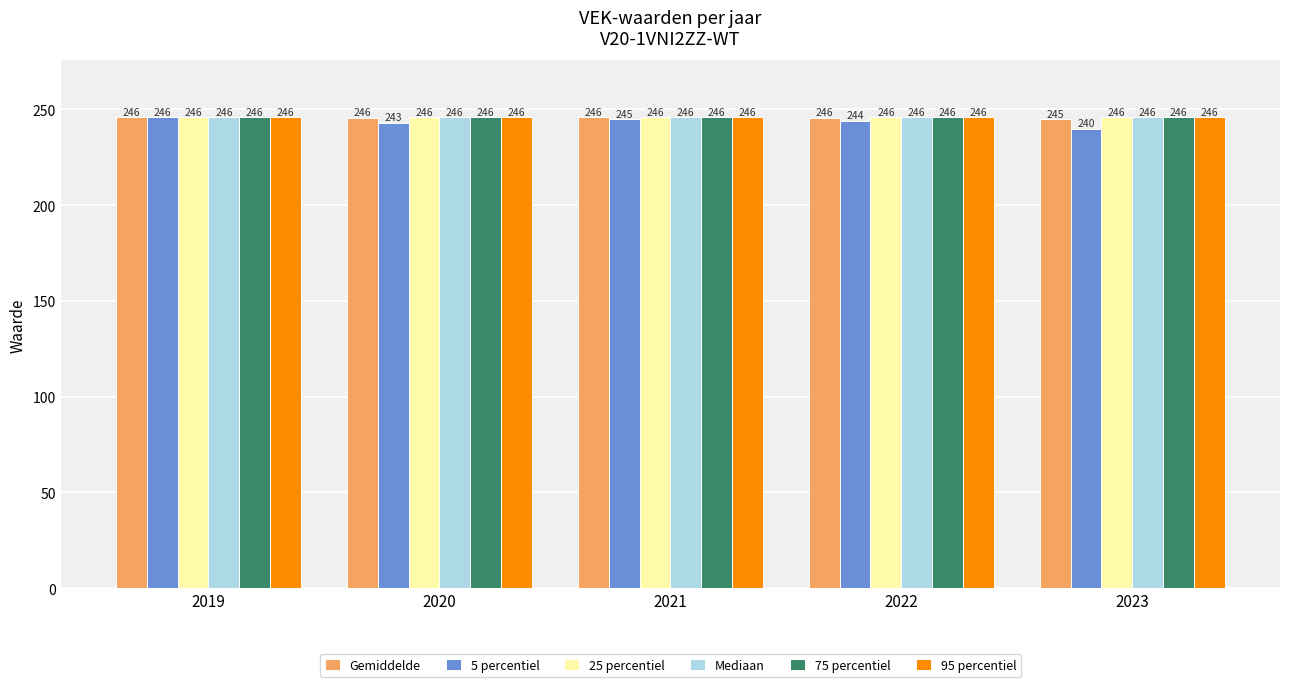

Which series changed the most between 2021 and 2022?

5 percentiel